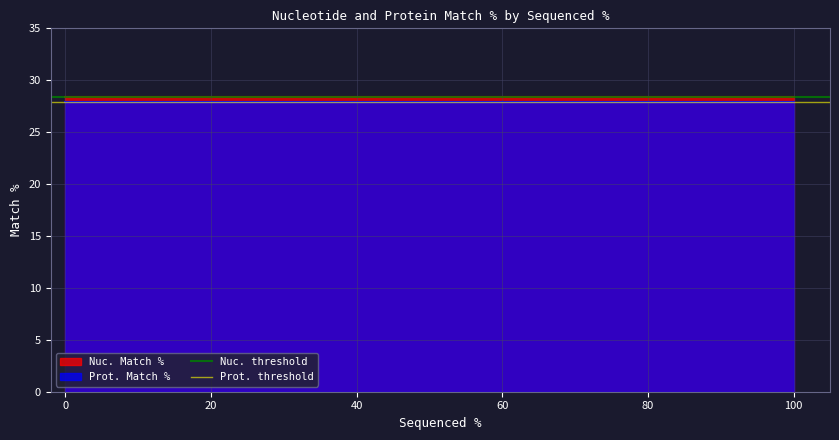

What is the highest value of the Prot. Match % series?

27.9